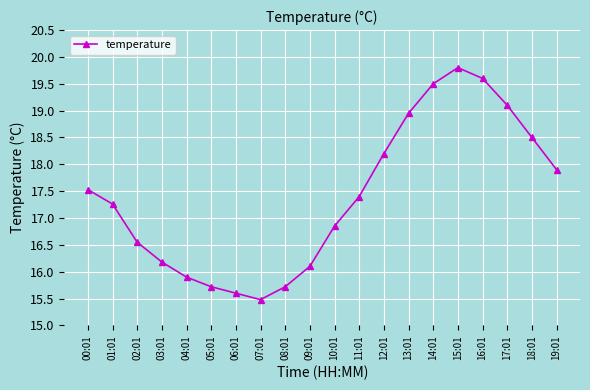

How many values are below 17?

9